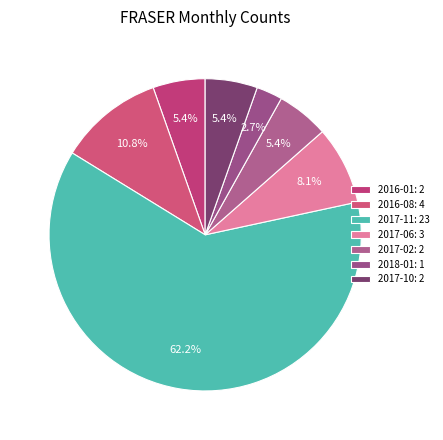

Is there any slice that represents more than half of the pie?

Yes